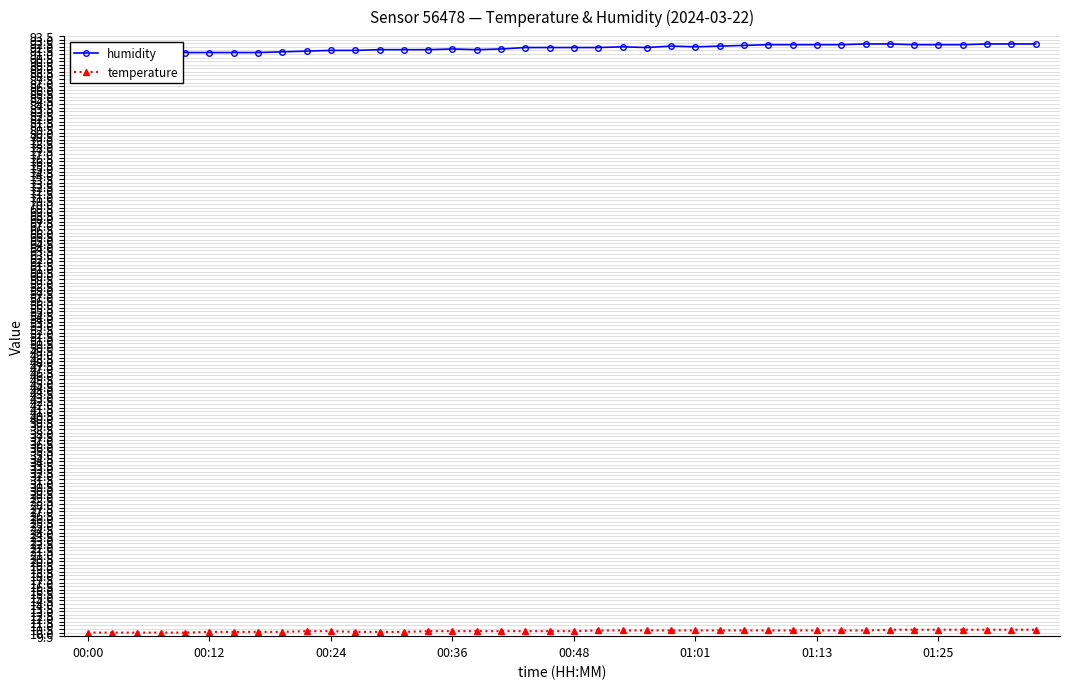

Which series has the largest total across all categories?

humidity